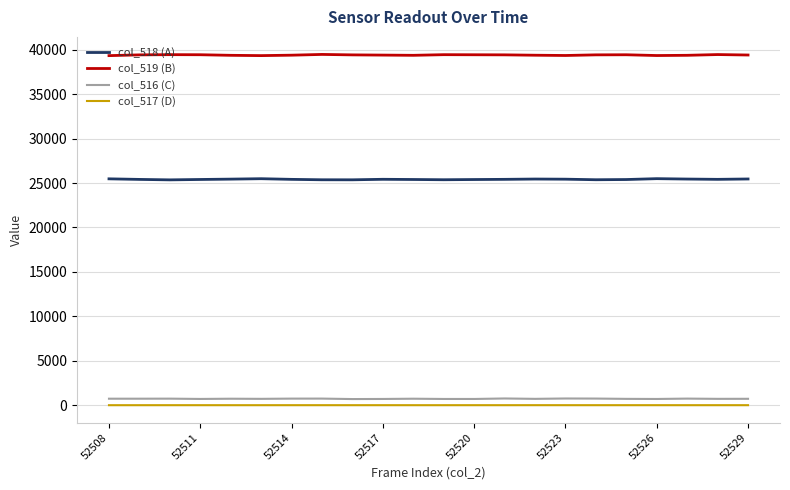

Which series has the largest total across all categories?

col_519 (B)